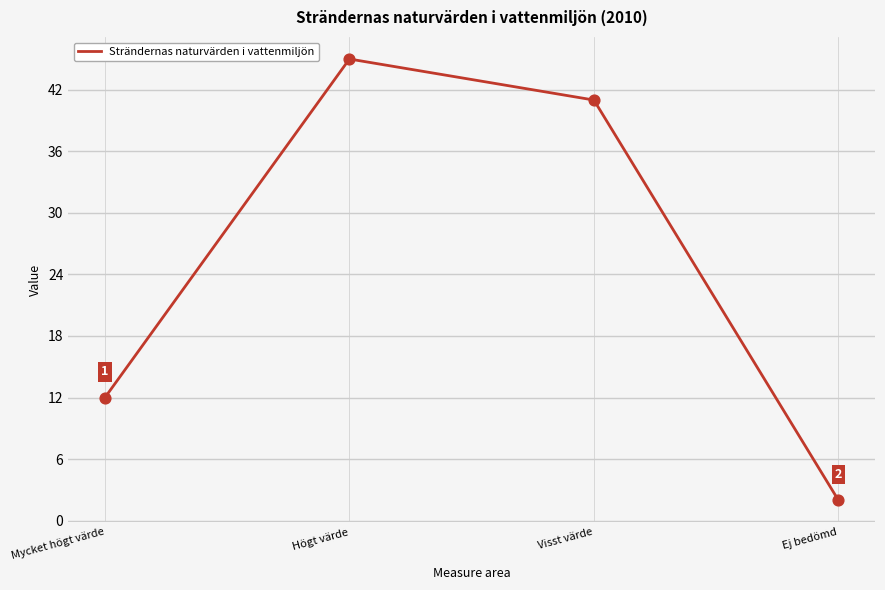

Between Högt värde and Mycket högt värde, which is larger?

Högt värde